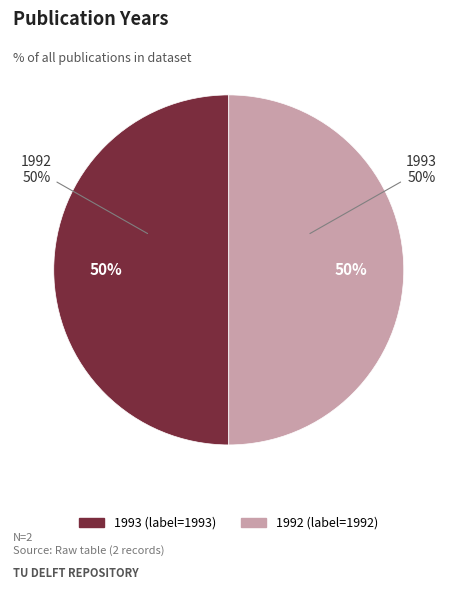

True or false: 1993 accounts for 41% of the total.

False